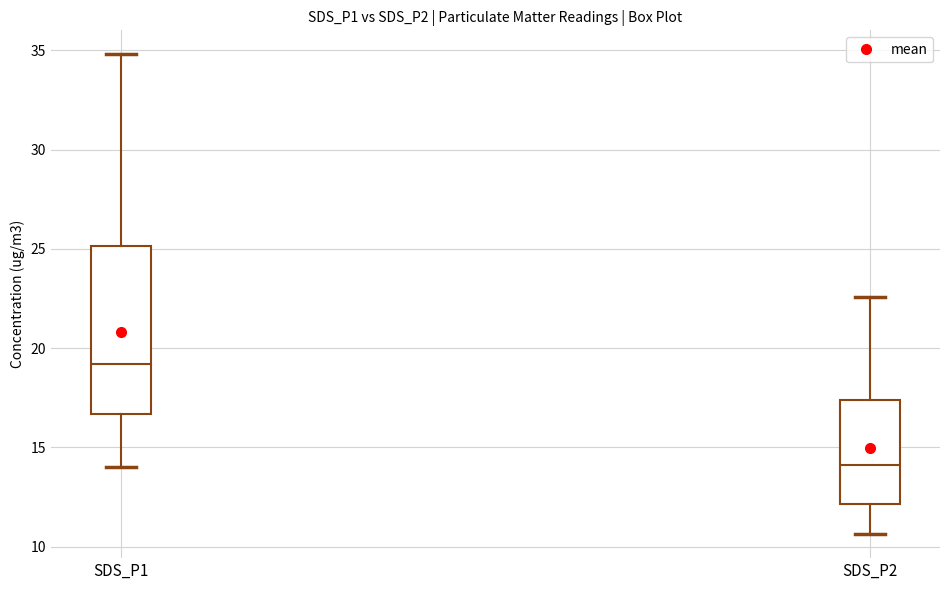

Which box's median line is the lowest?

SDS_P2